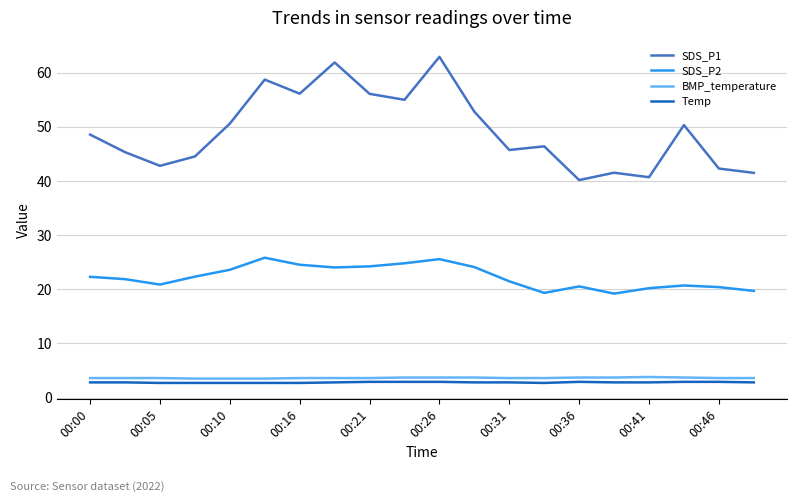

What is the maximum value for SDS_P1?

62.9